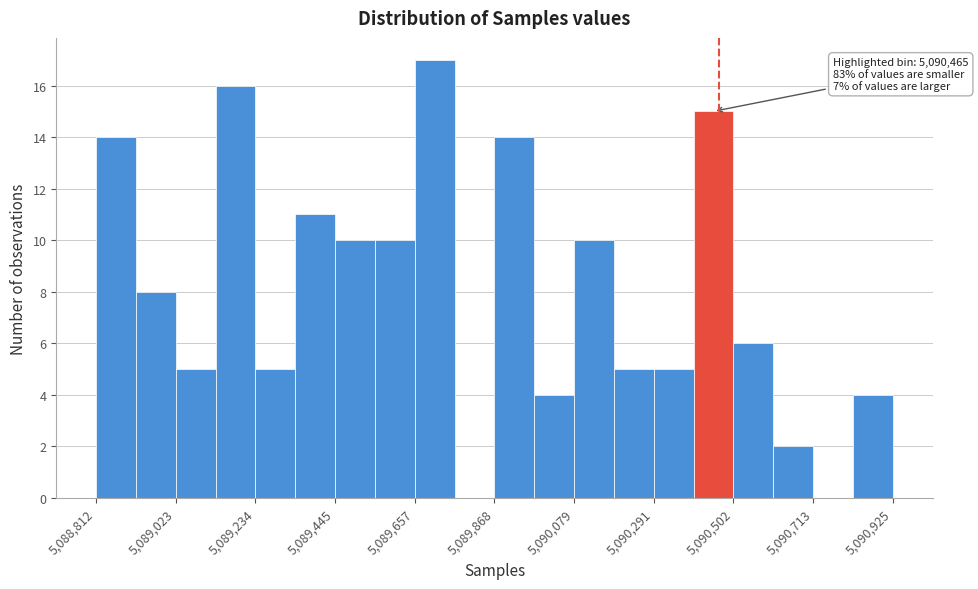

Read against the x-axis, roughly where is the centre of the tallest bar?

5089700